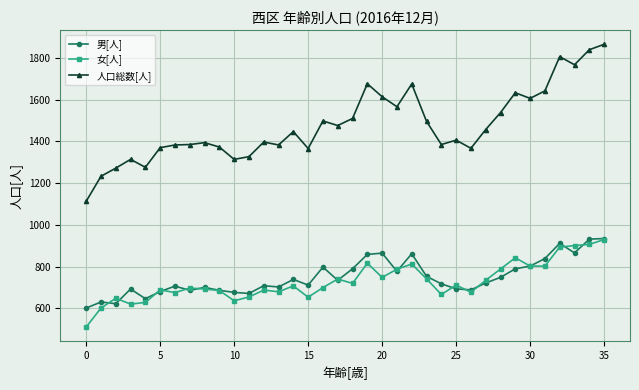

Which series has the largest total across all categories?

人口総数[人]